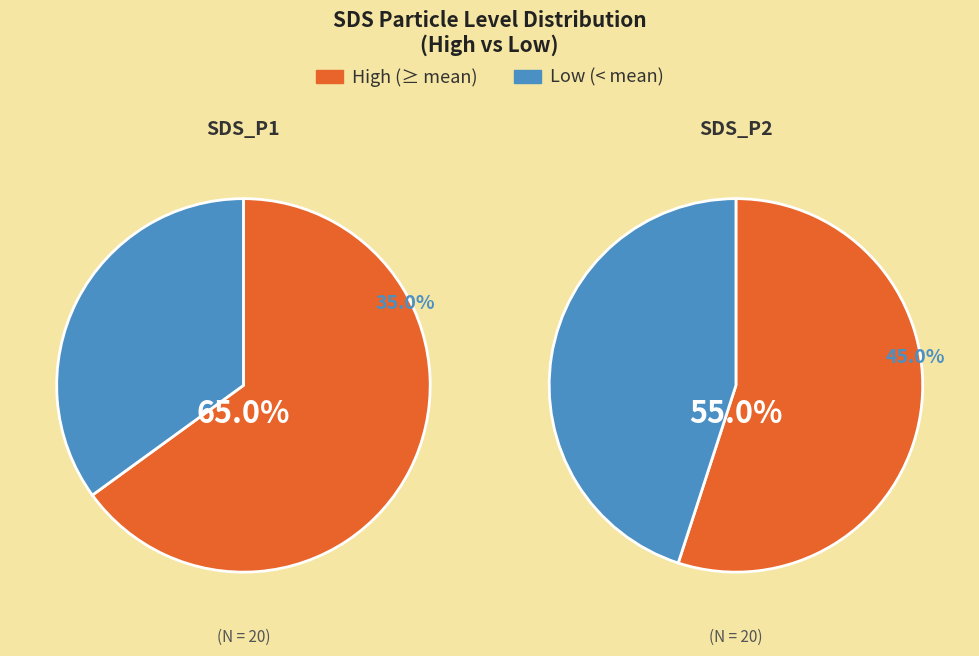

At 12, list the series in order from largest to smallest.

SDS_P1, SDS_P2